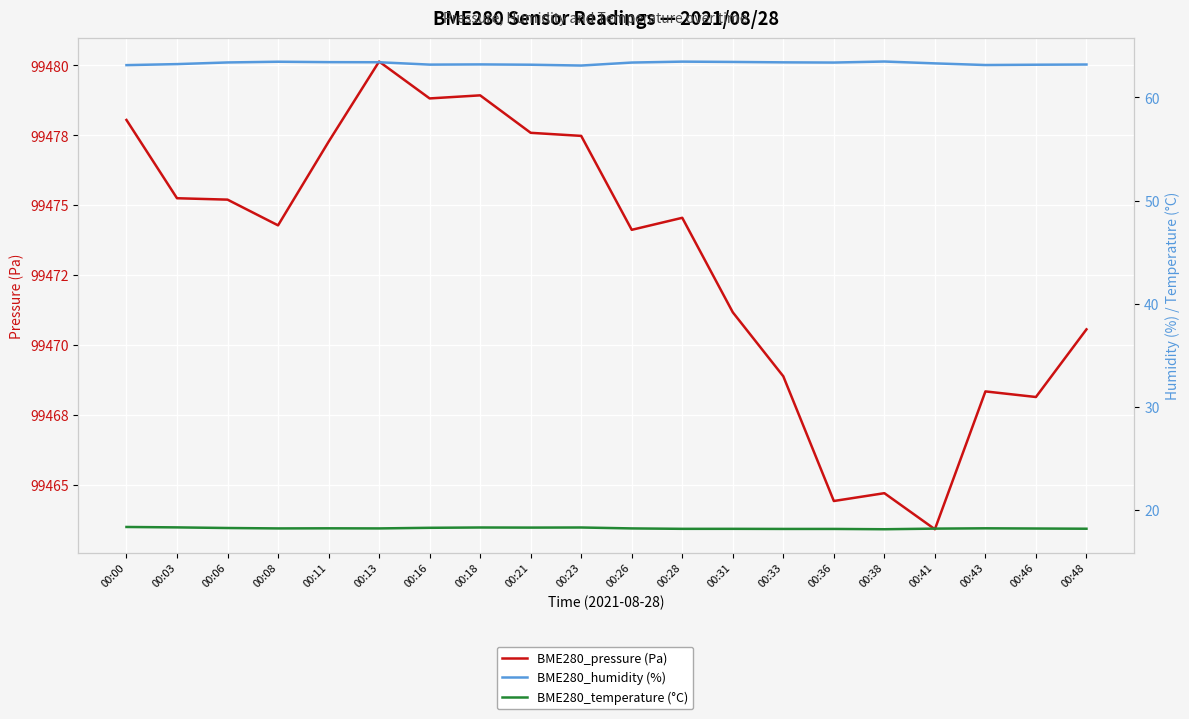

What is the spread (max minus min) of values at 00:18?

99460.7